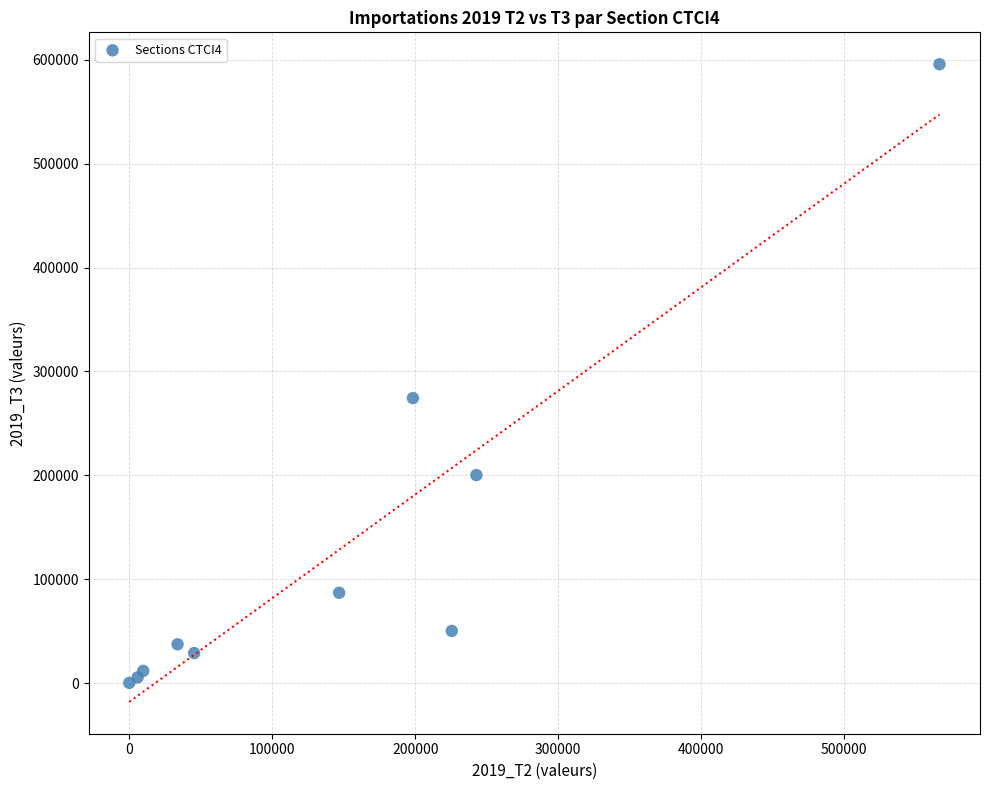

What Y value in the scatter plot is closest to 298002?

274381.6